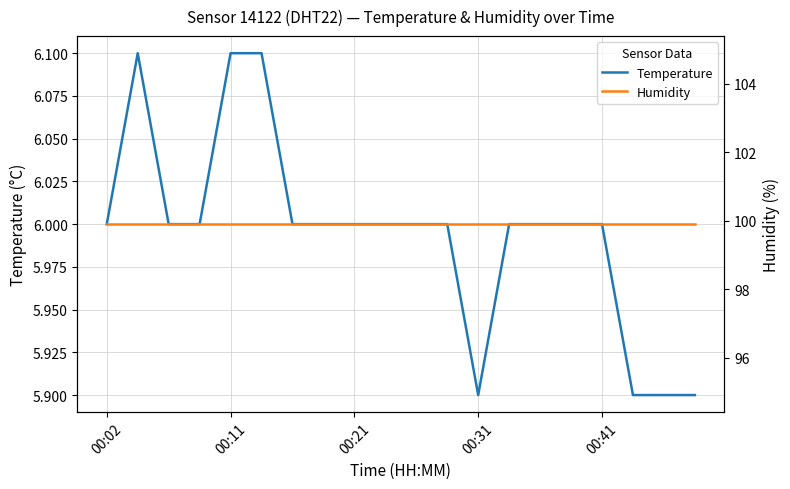

What is the value of the humidity point at the 5th from the left?

99.9